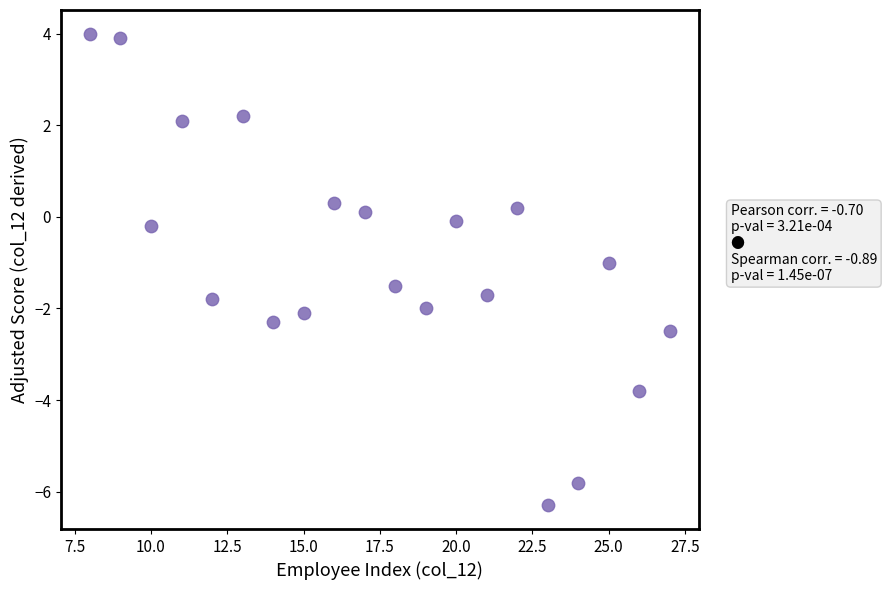

What is the range of Y values (max minus min)?

10.3